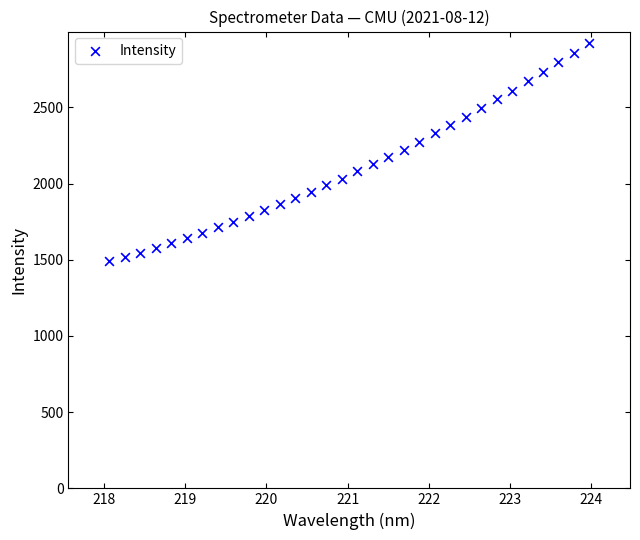

What is the range of X values (max minus min)?

5.9